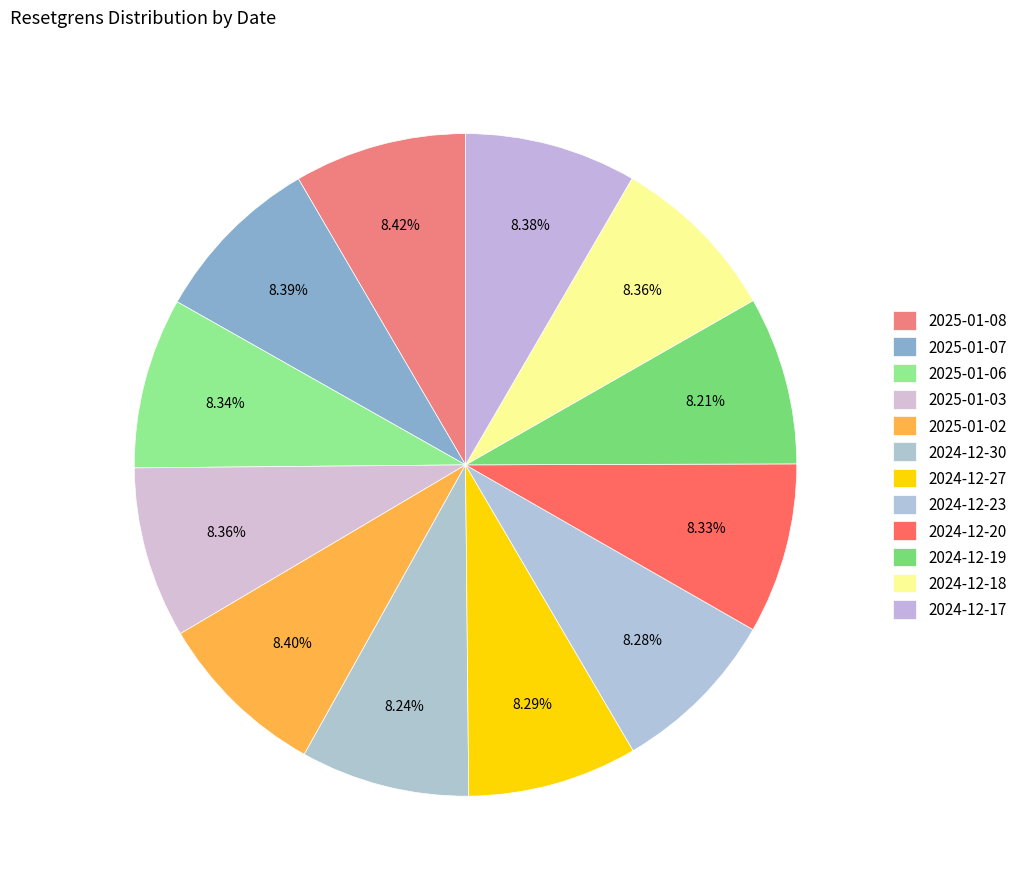

The 2024-12-18 slice represents 8% of the pie. True or false?

True